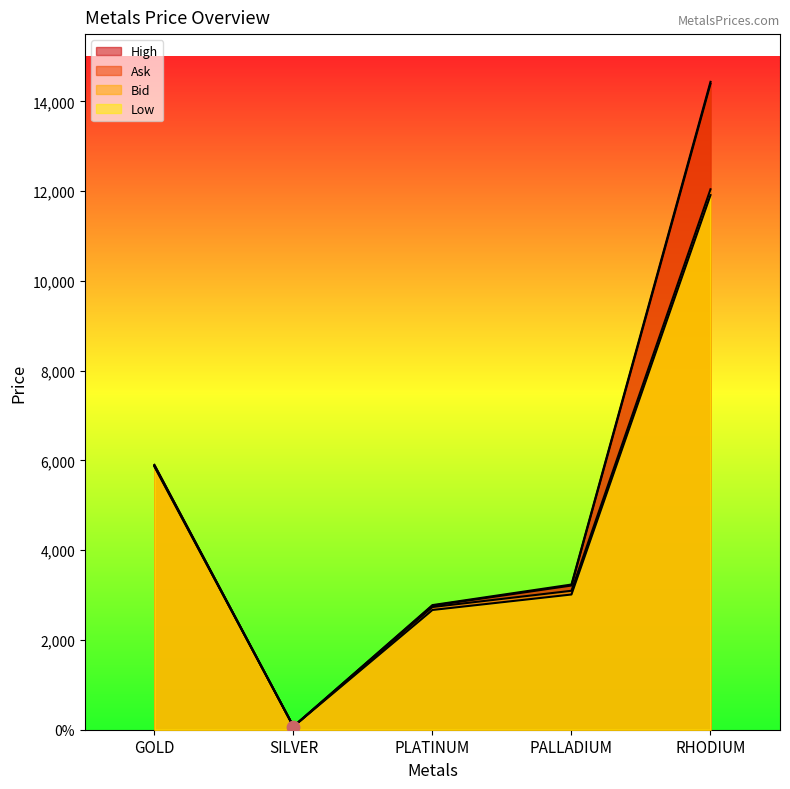

Is the value of High at PLATINUM greater than the value of Low at GOLD?

No